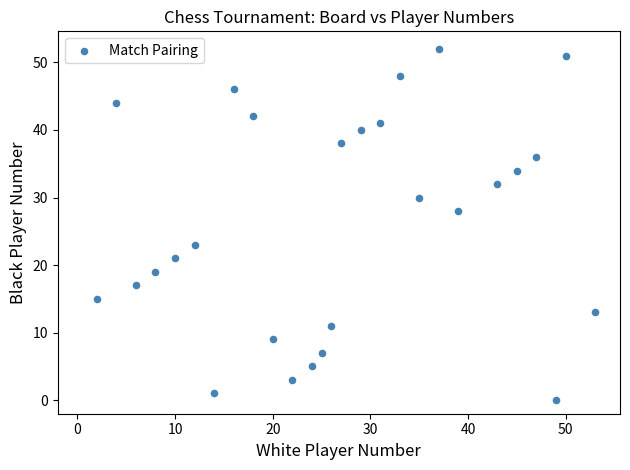

What is the range of Y values (max minus min)?

52